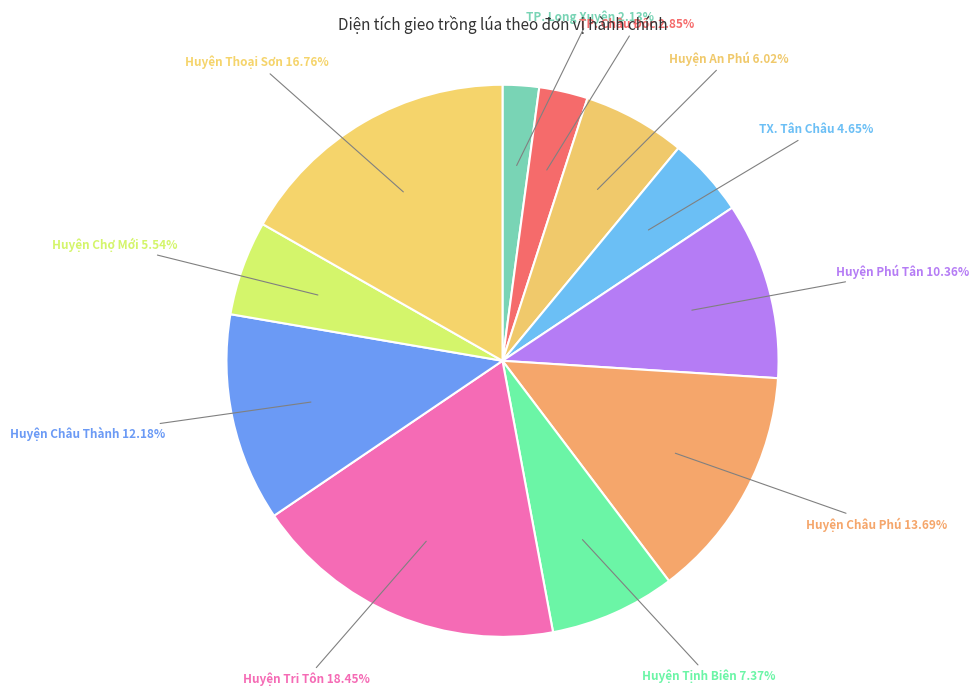

Count the number of slices in the pie.

11